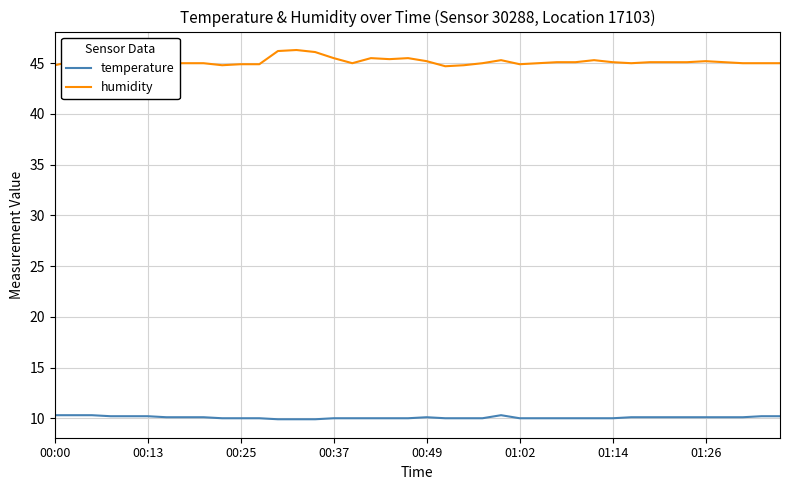

What is the difference between the maximum and minimum values in the temperature series?

0.4